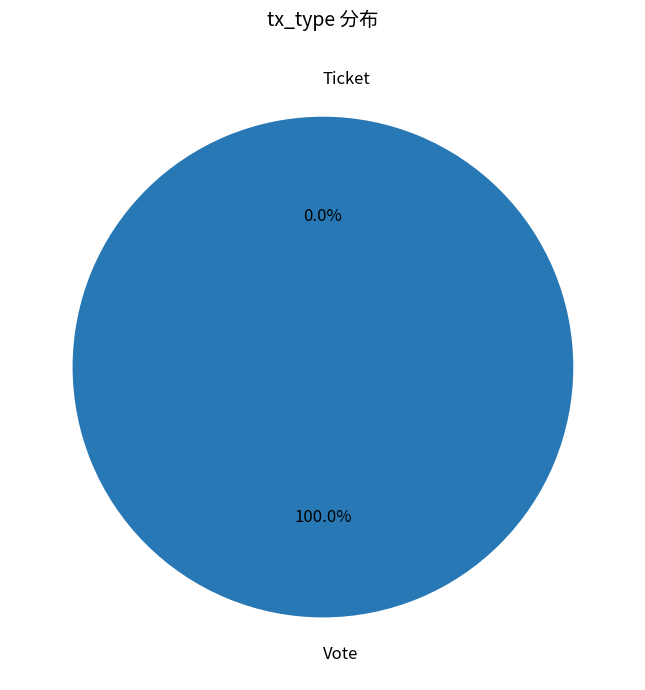

To the nearest percent, what is the difference between the largest and smallest slice percentages?

100%